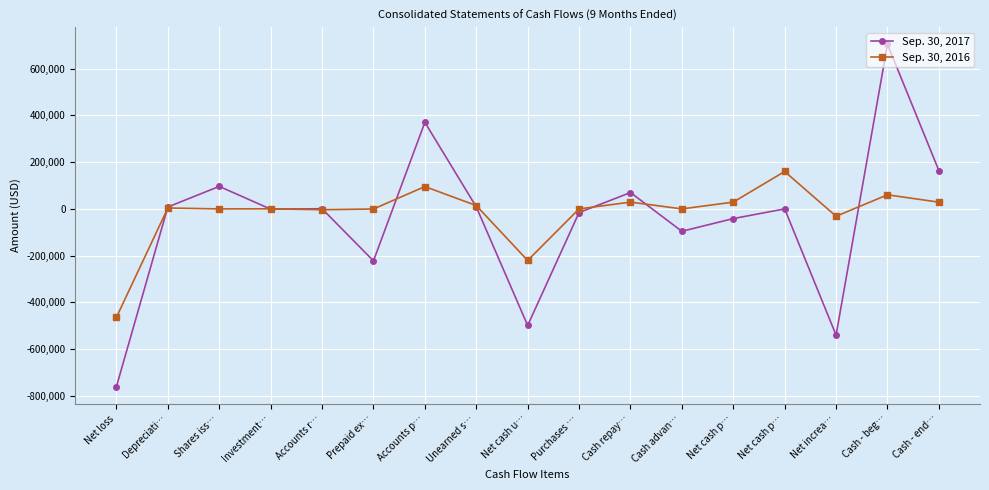

At which category is the sum across all series the highest?

Cash - beg…